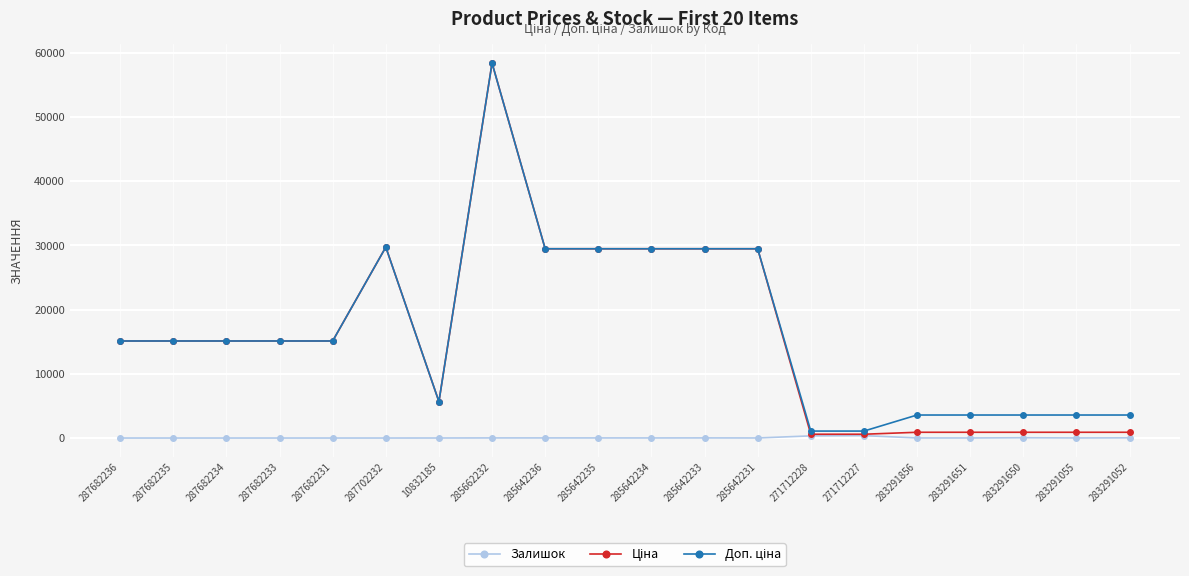

At which category is the sum across all series the highest?

285662232